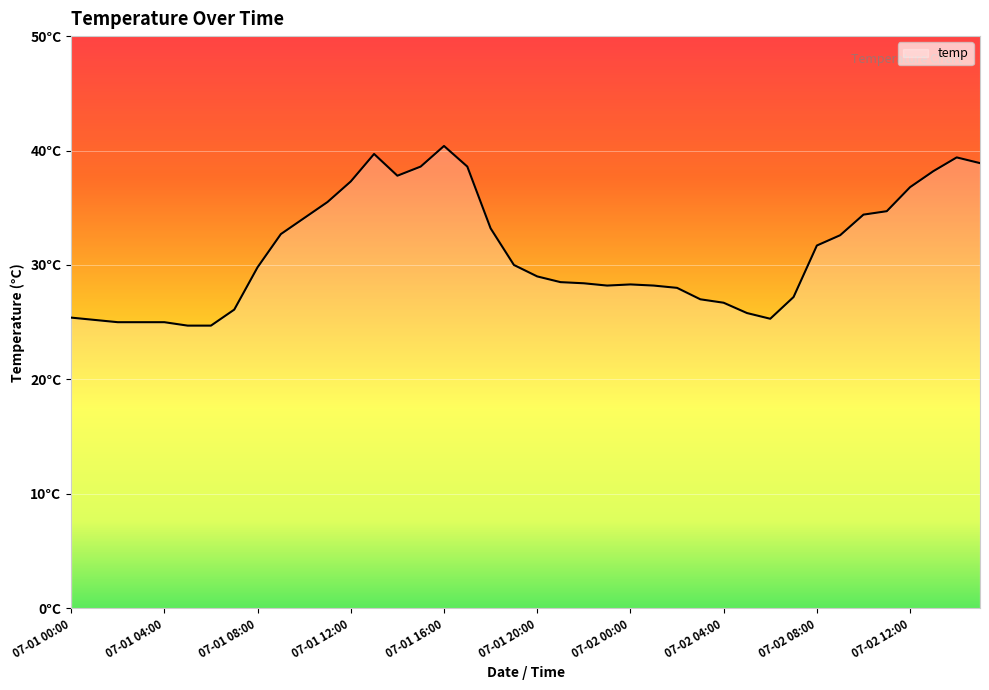

At which category does the data reach its first local peak?

07-01 13:00